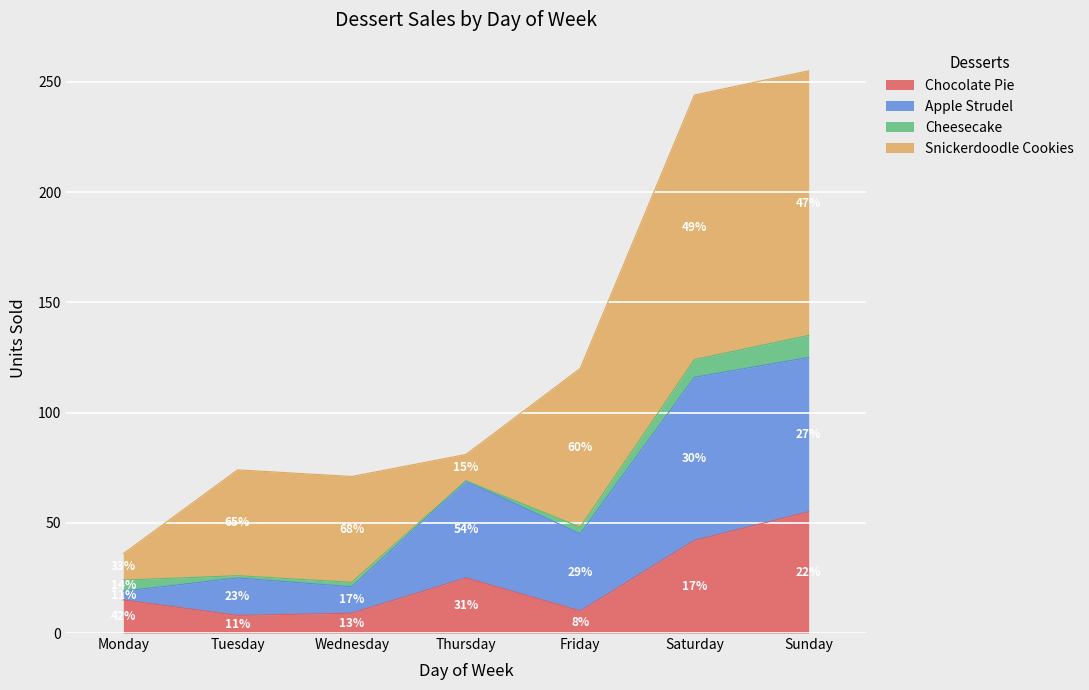

What is the maximum value for Chocolate Pie?

55